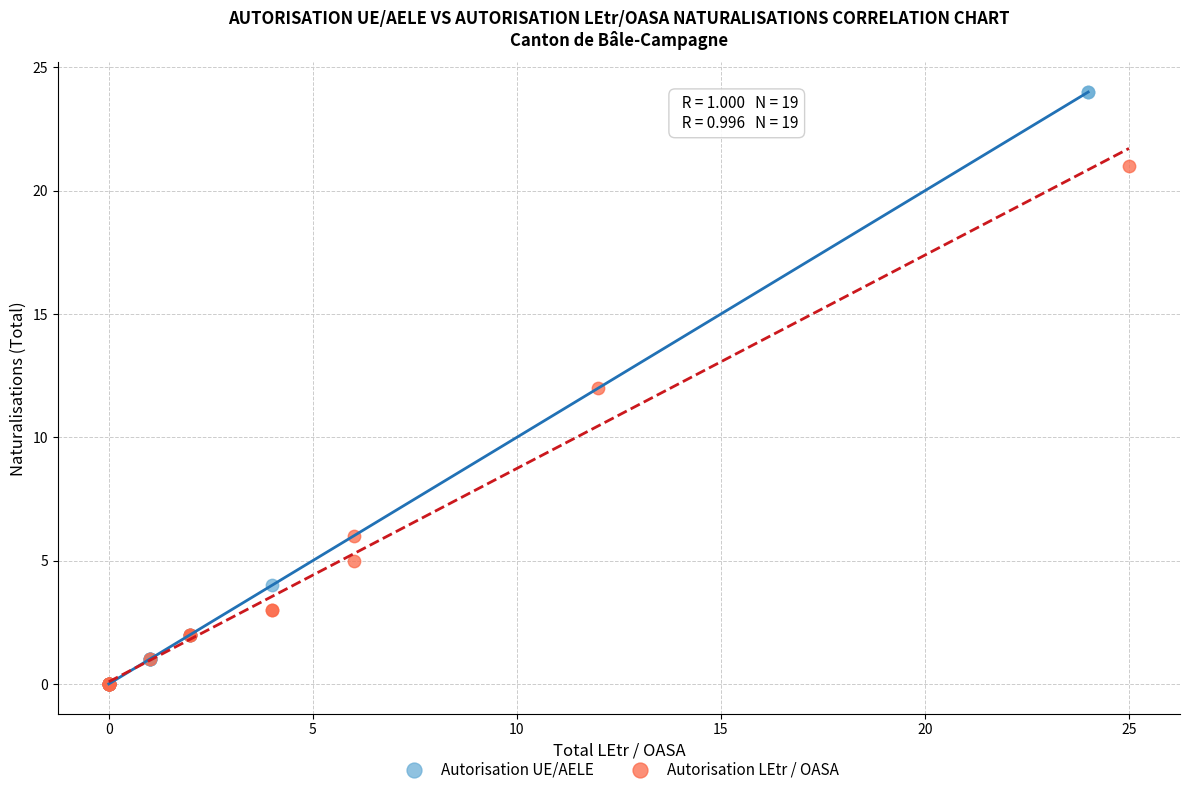

Which series contains the highest Y value?

Autorisation UE/AELE